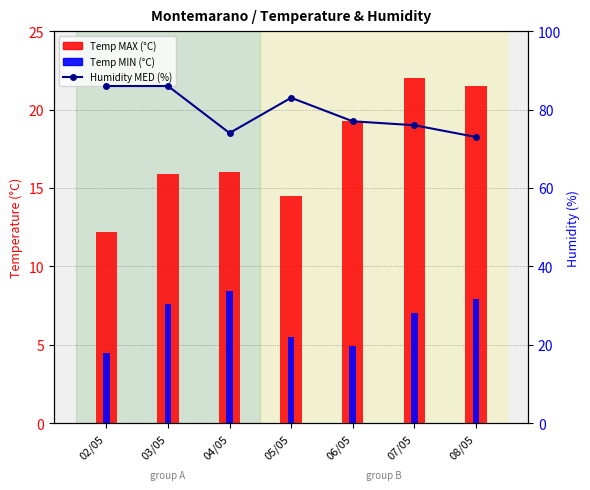

What are all the series names shown in the legend?

Temp MAX (°C), Temp MIN (°C), Humidity MED (%)